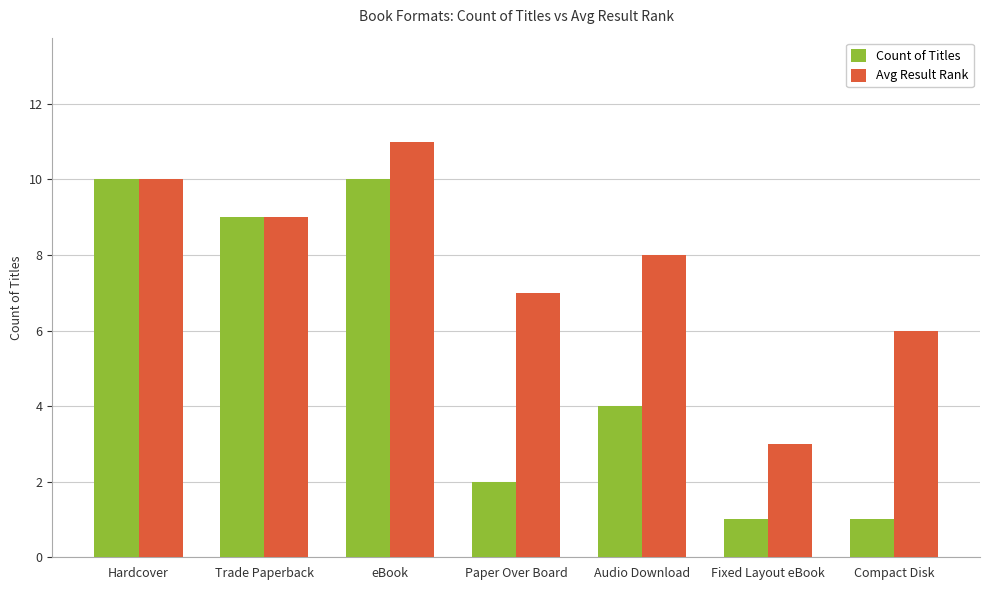

Between eBook and Fixed Layout eBook, which series saw the biggest shift?

Count of Titles